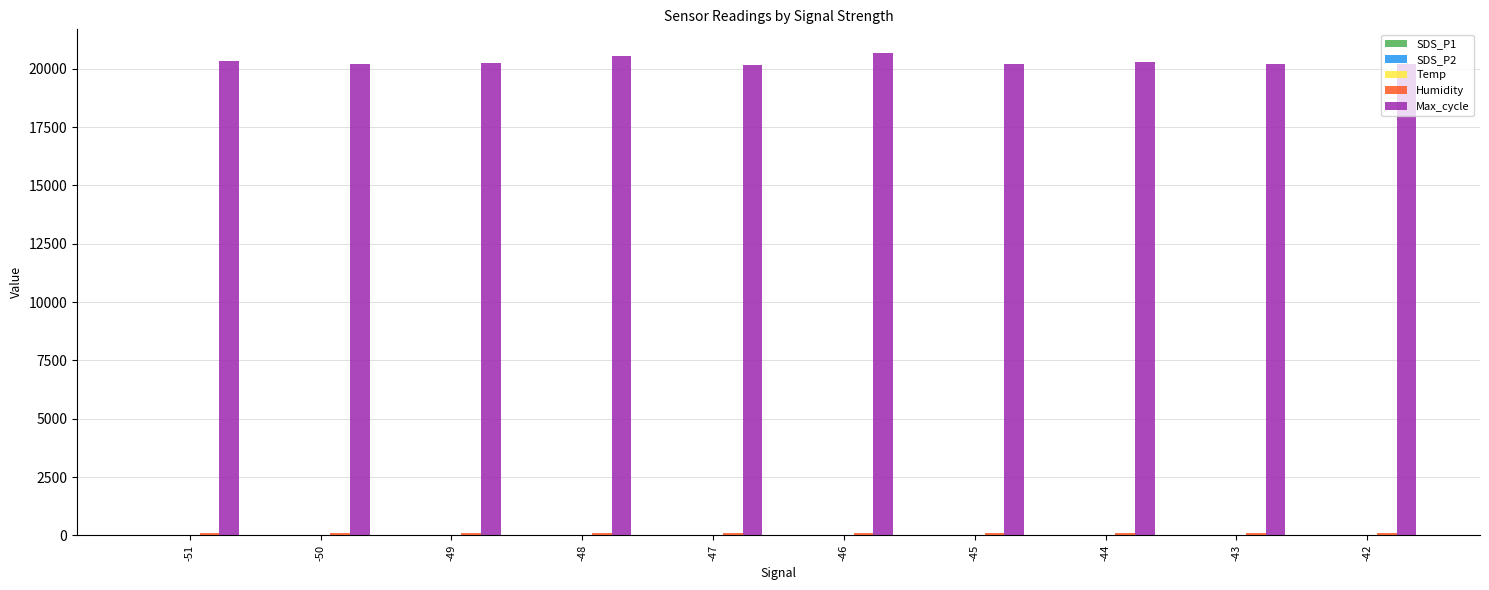

What is the maximum value shown in the chart?

20659.0